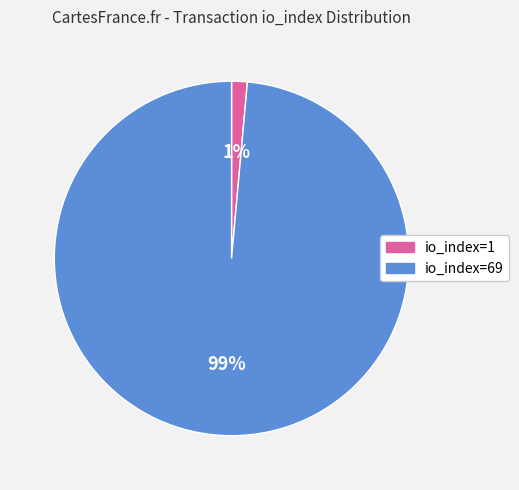

Rank the categories by value from lowest to highest.

io_index=1, io_index=69